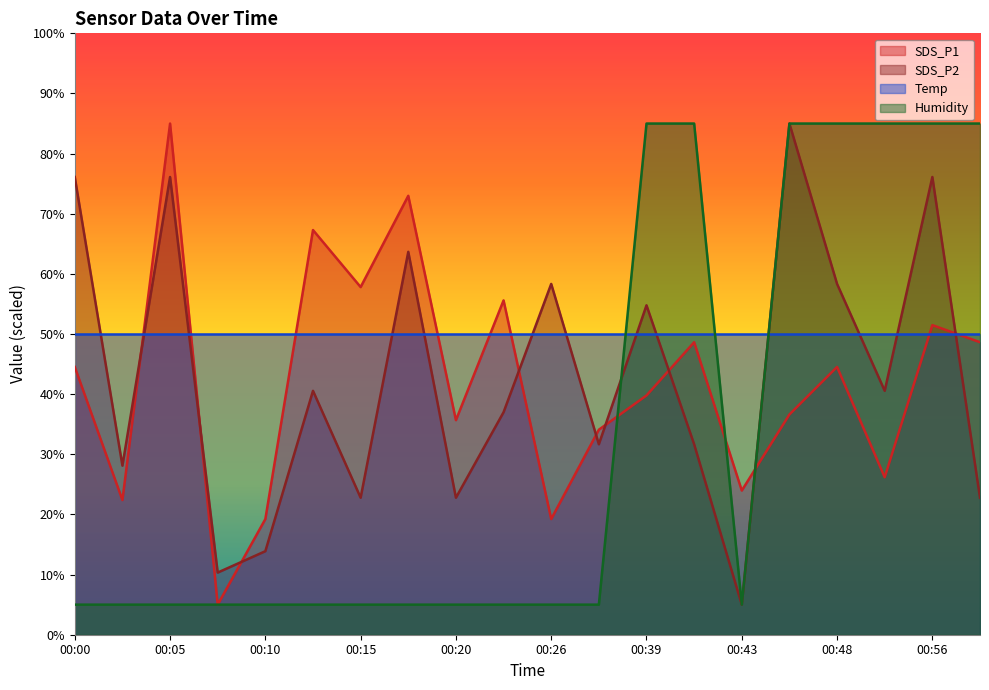

True or false: Temp and SDS_P1 cross at least once.

True